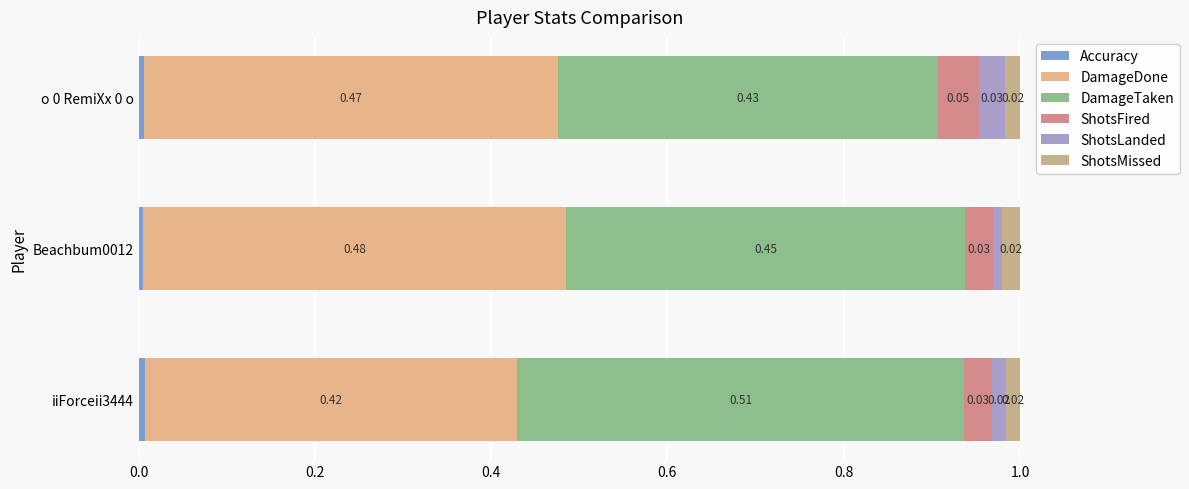

How many distinct data groups are displayed?

6